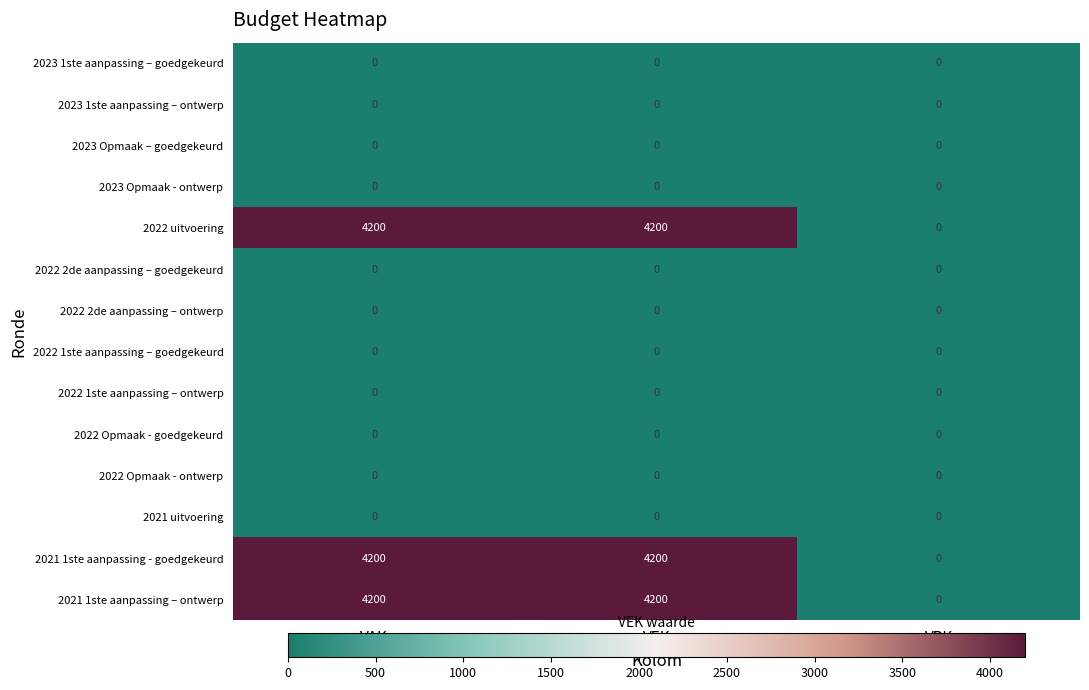

What is the sum of all 2021 1ste aanpassing - goedgekeurd values?

8400